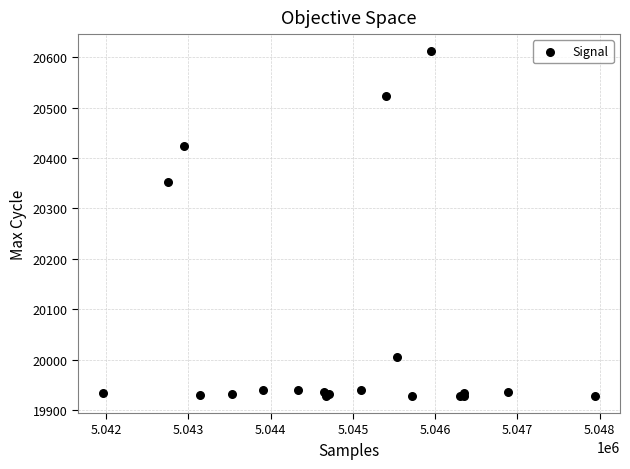

What Y value in the scatter plot is closest to 20270?

20353